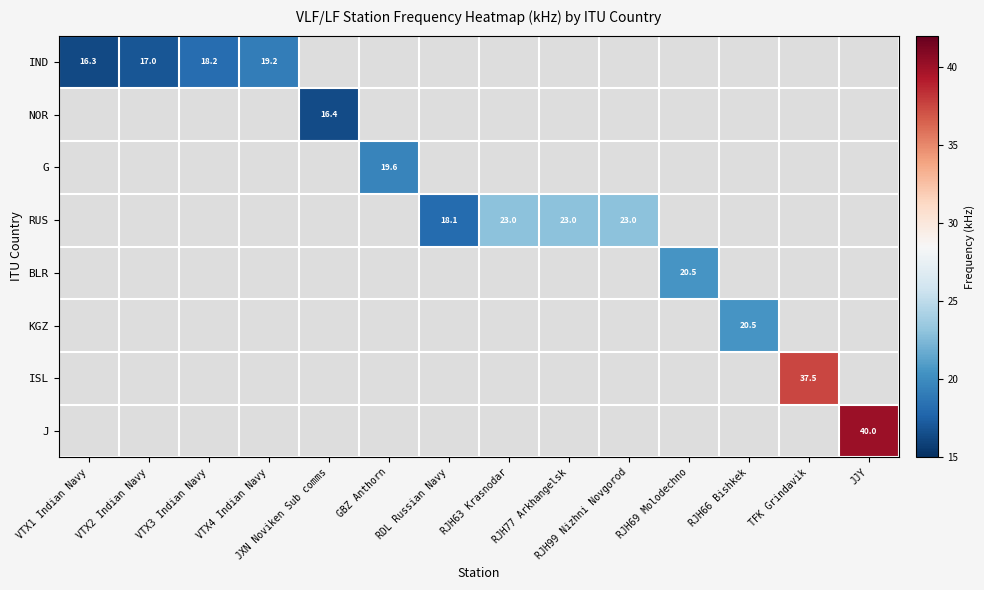

Is it true that IND equals 16.3 at VTX1 Indian Navy?

True